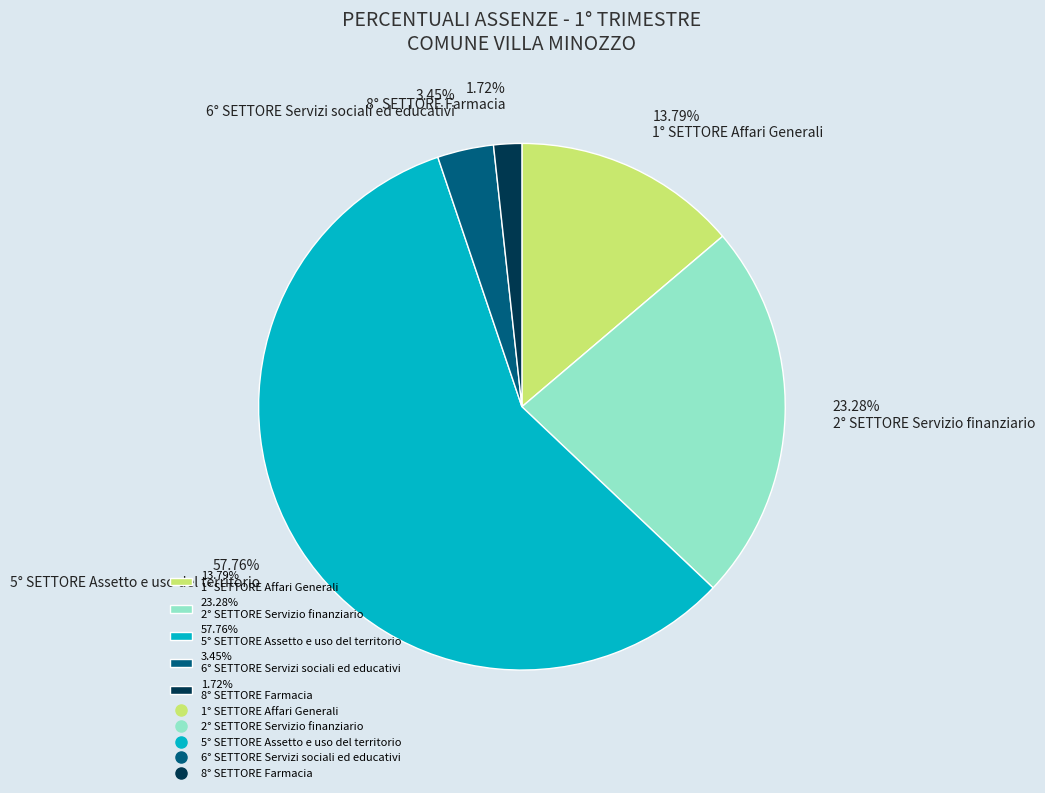

Rank the categories by value from highest to lowest.

57.76% 5° SETTORE Assetto e uso del territorio, 23.28% 2° SETTORE Servizio finanziario, 13.79% 1° SETTORE Affari Generali, 3.45% 6° SETTORE Servizi sociali ed educativi, 1.72% 8° SETTORE Farmacia